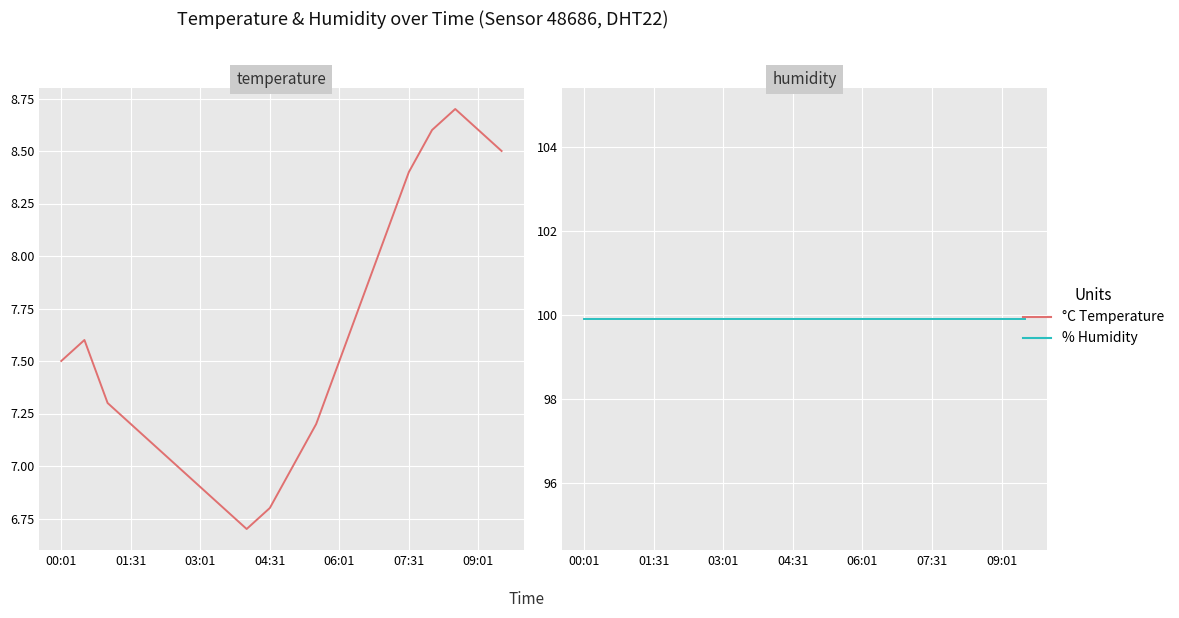

Reading left to right, transcribe all the data shown in this chart.

°C Temperature: 7.5	7.6	7.3	7.2	7.1	7.0	6.9	6.8	6.7	6.8	7.0	7.2	7.5	7.8	8.1	8.4	8.6	8.7	8.6	8.5
% Humidity: 99.9	99.9	99.9	99.9	99.9	99.9	99.9	99.9	99.9	99.9	99.9	99.9	99.9	99.9	99.9	99.9	99.9	99.9	99.9	99.9